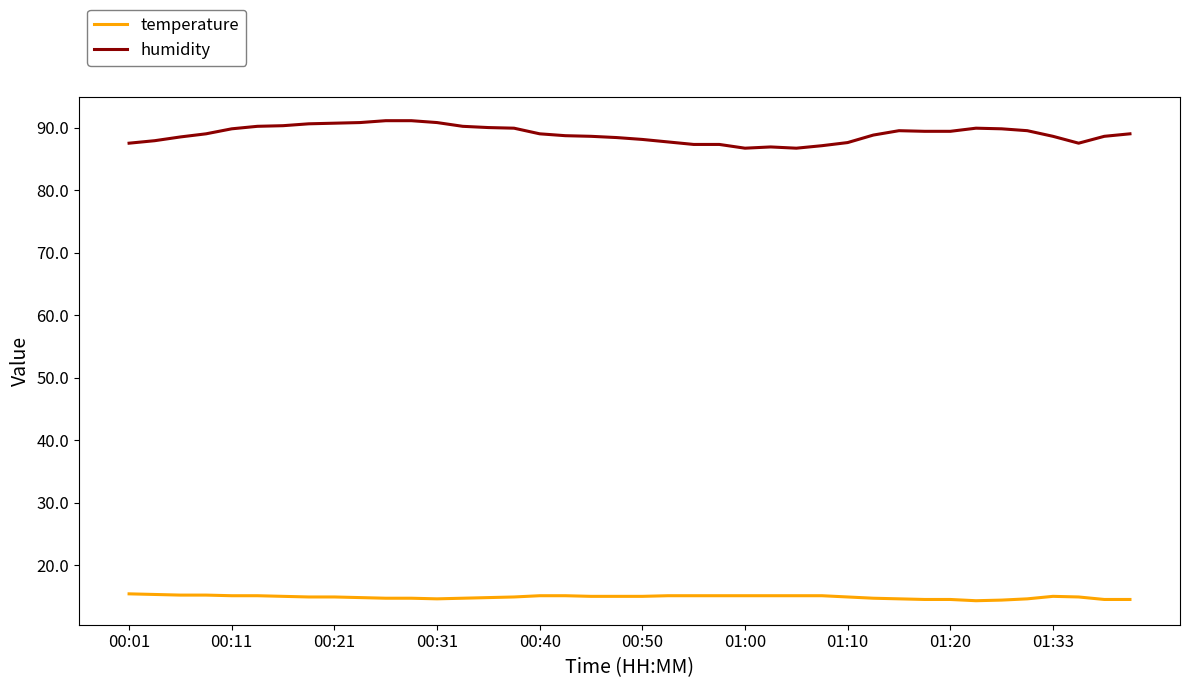

True or false: temperature and humidity cross at least once.

False